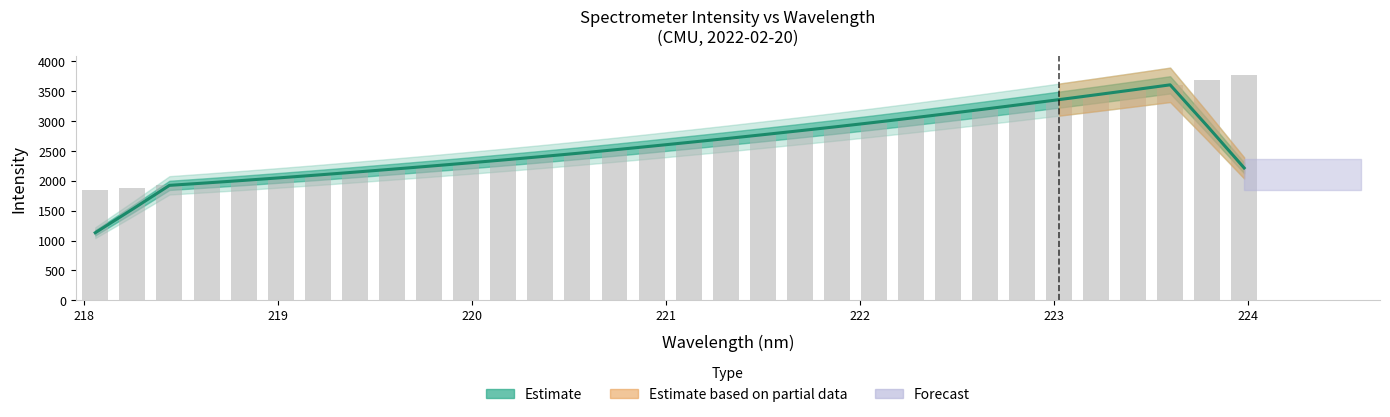

The value of Raw Intensity at 25 is 5467.8. True or false?

False